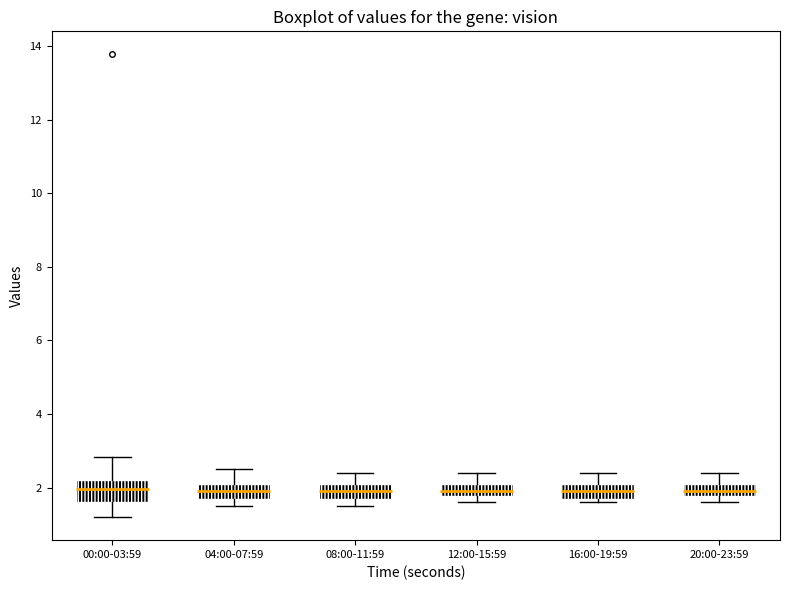

Which box is the tallest, from its lower edge to its upper edge?

00:00-03:59